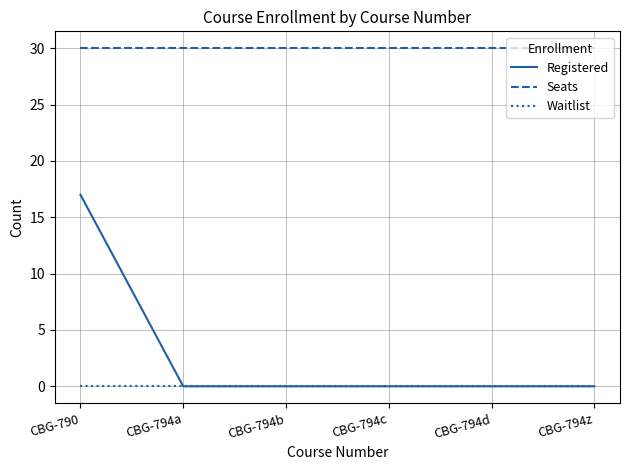

True or false: Seats has a value of 54 at CBG-794z.

False